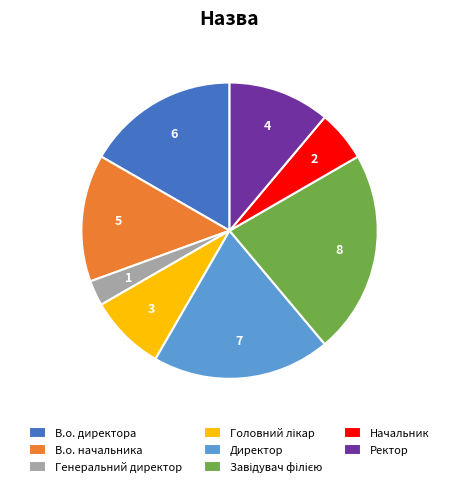

Which has a higher value, В.о. начальника or Генеральний директор?

В.о. начальника